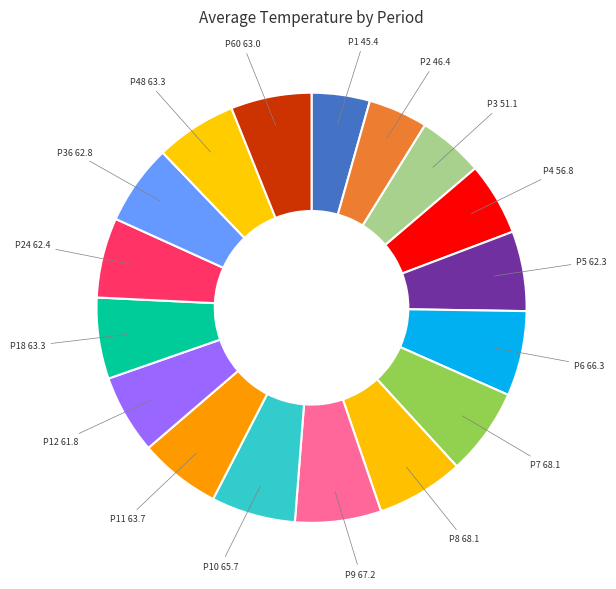

How many segments does this pie chart have?

17